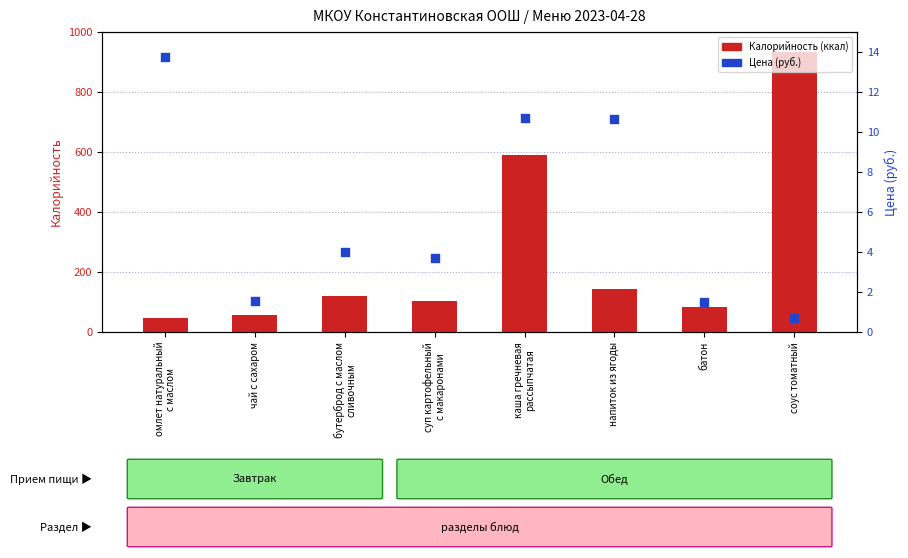

What are all the series names shown in the legend?

Калорийность, Цена (руб.)